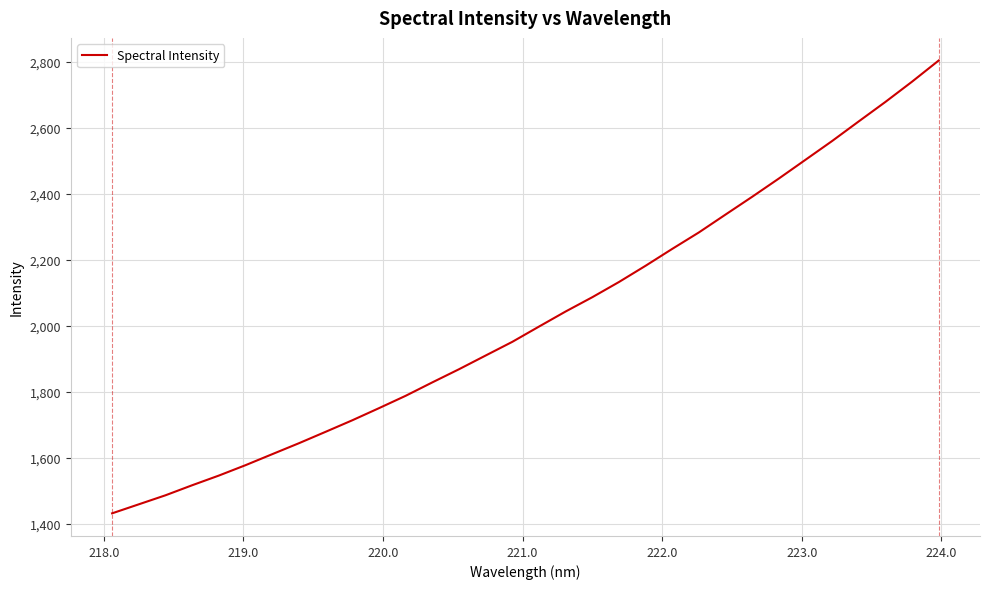

What is the maximum value shown in the chart?

2804.4